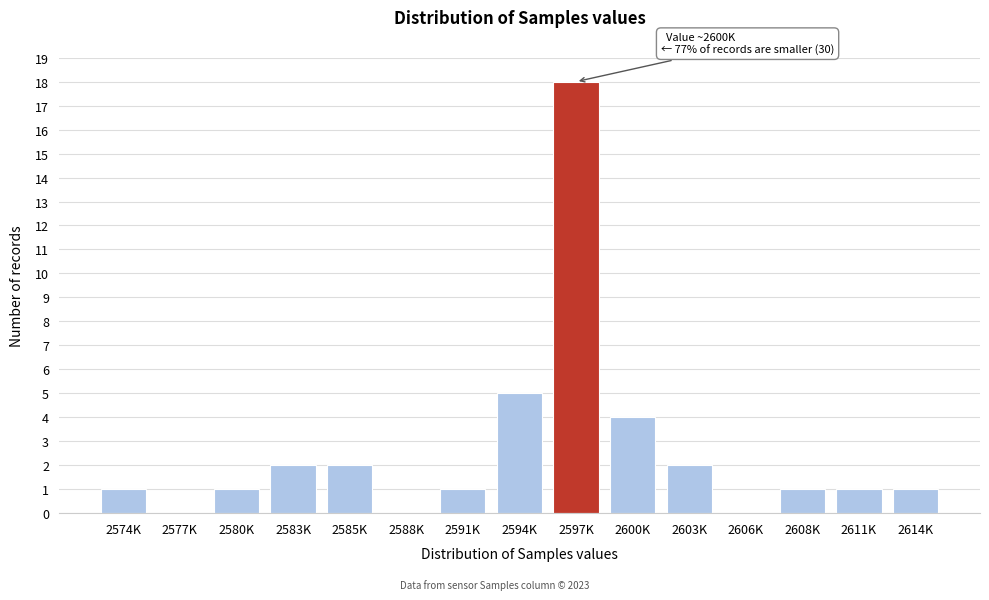

Reading left to right, transcribe all the data shown in this chart.

2574K=1	2577K=0	2580K=1	2583K=2	2585K=2	2588K=0	2591K=1	2594K=5	2597K=18	2600K=4	2603K=2	2606K=0	2608K=1	2611K=1	2614K=1